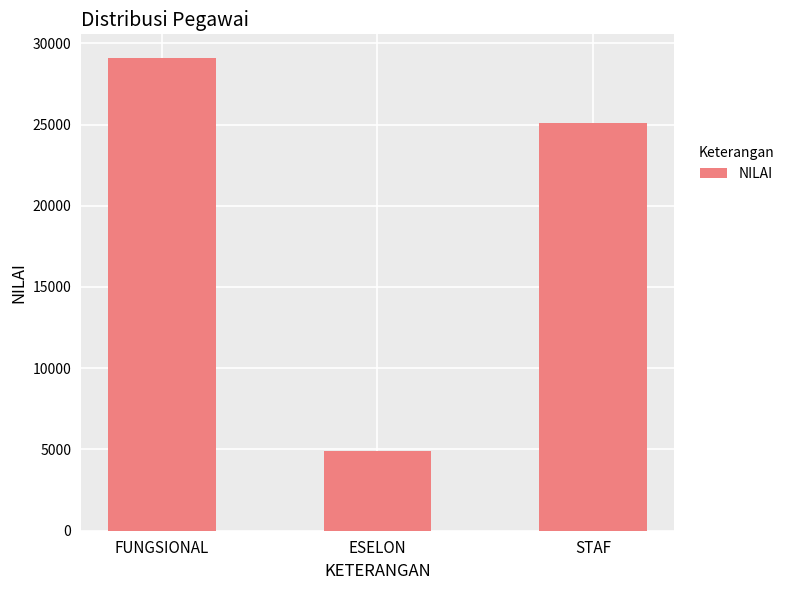

What is the value of the 2nd bar from the left?

4917